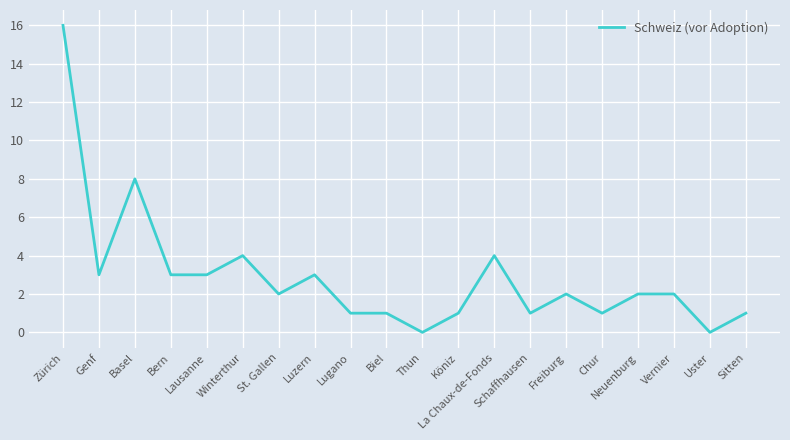

Which category has the highest value across all series?

Zürich